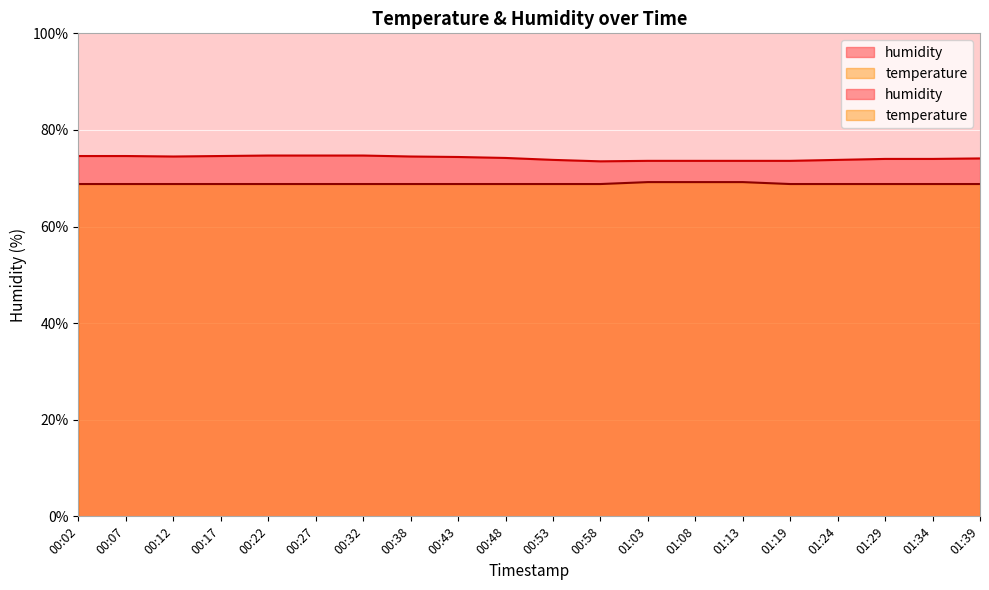

What is the difference between the second highest and minimum values in the humidity series?

1.2